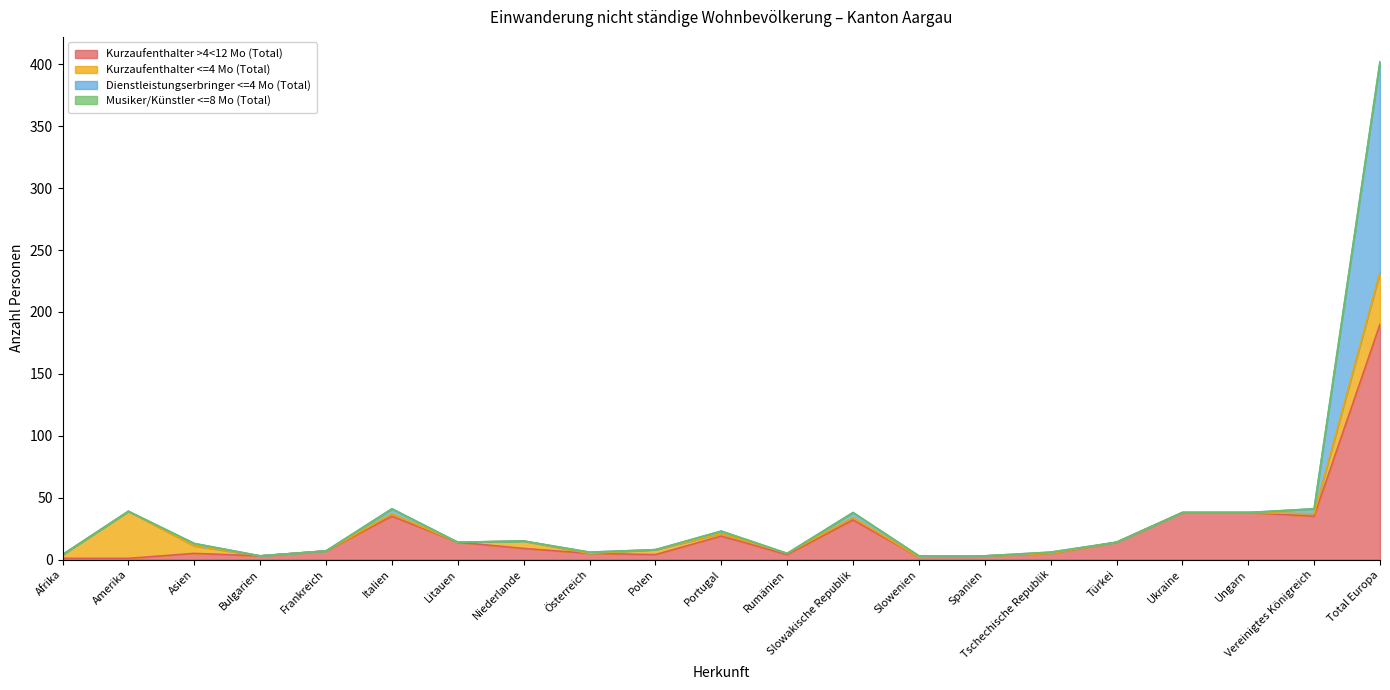

At which category is the sum across all series the highest?

Total Europa